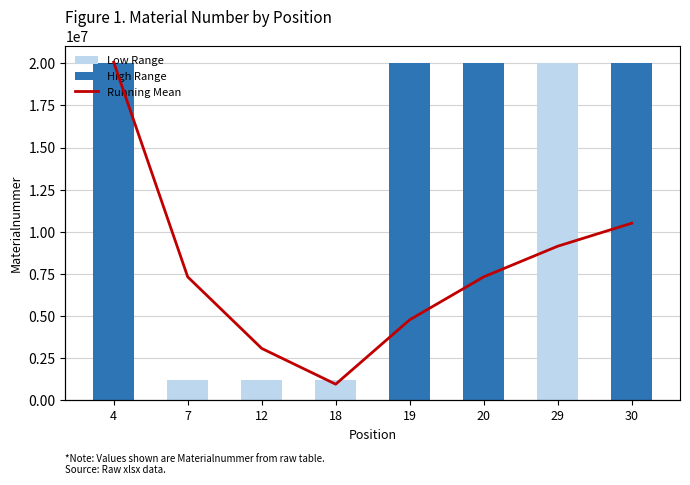

Is it true that Low Range equals 4208763.9 at 29?

False